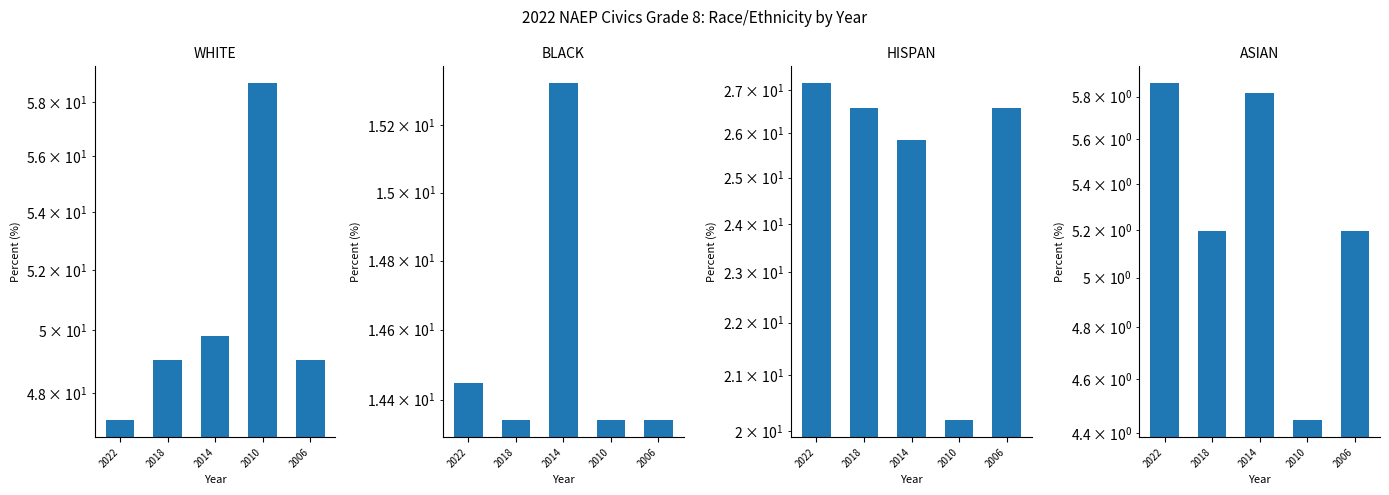

How many data points does each series have?

5